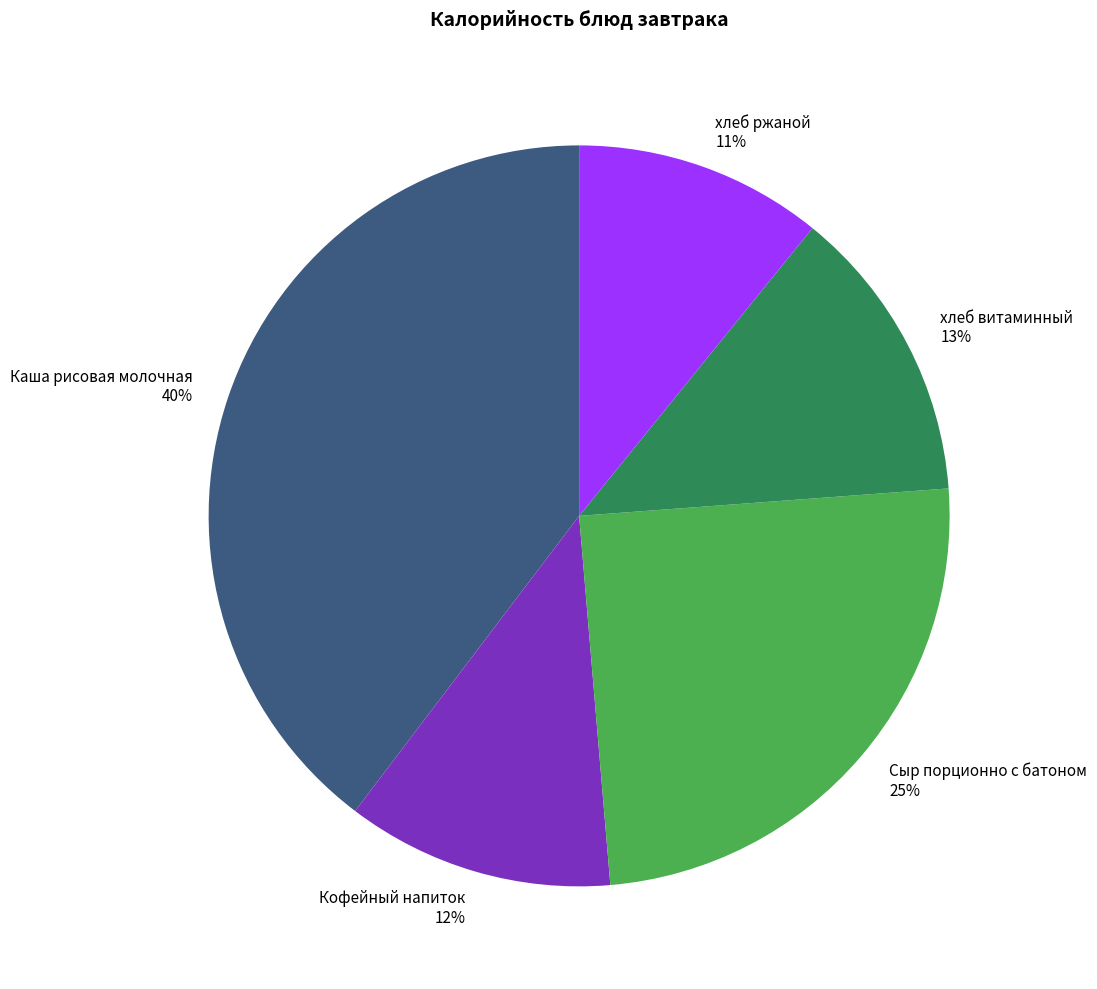

Between Сыр порционно с батоном and Каша рисовая молочная, which is larger?

Каша рисовая молочная